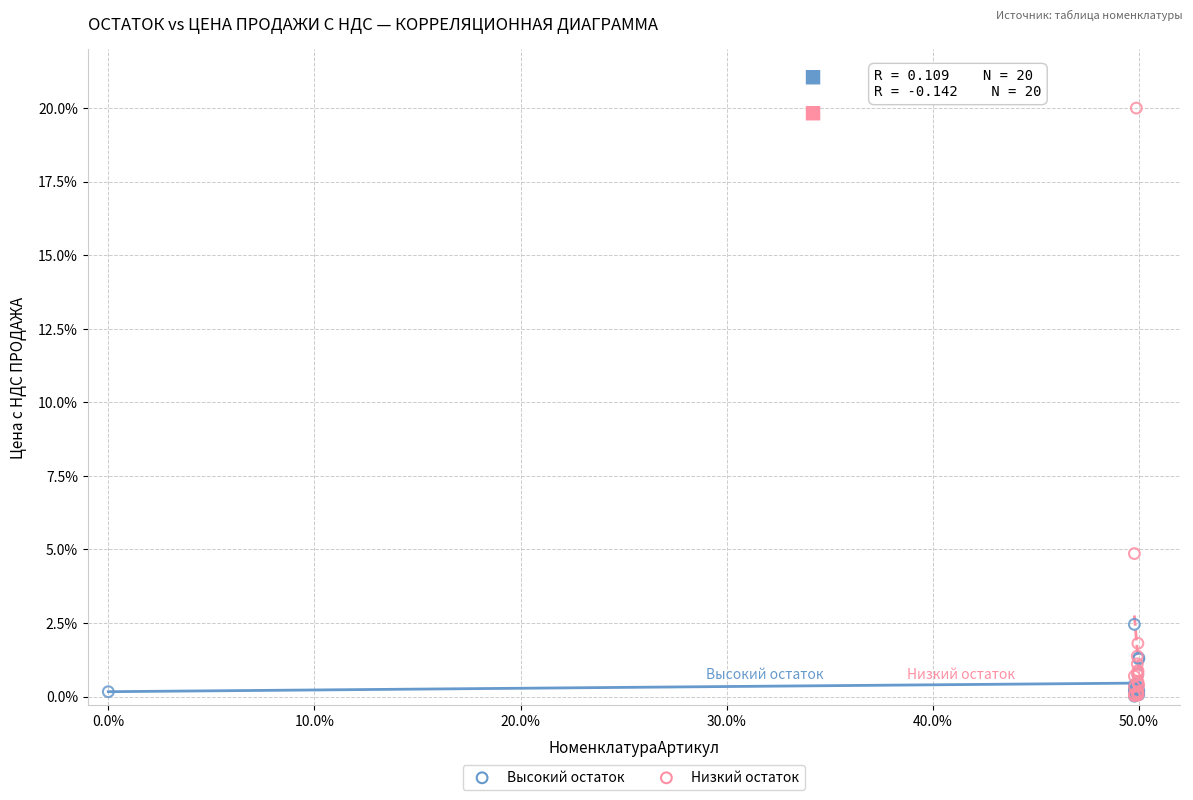

What are all the series names shown in the legend?

Высокий остаток, Низкий остаток